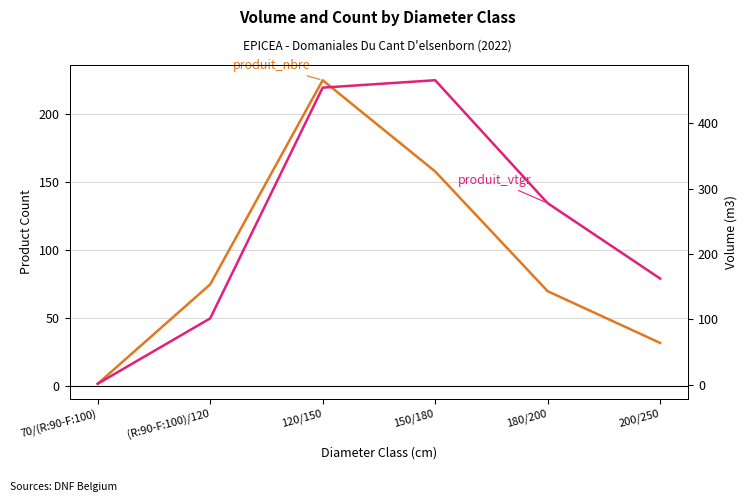

What are all the series names shown in the legend?

produit_nbre, produit_vtgr